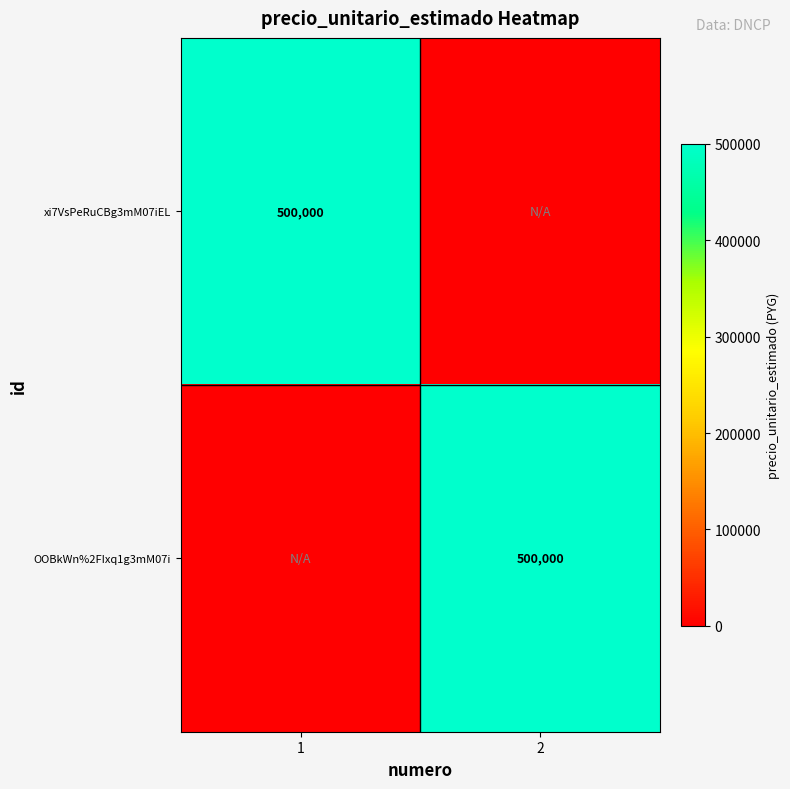

The OOBkWn%2FIxq1g3mM07i series shows 330148 at 2. True or false?

False